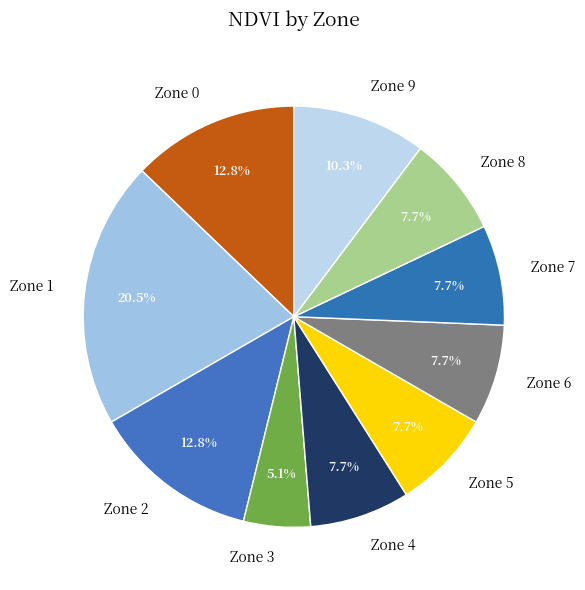

The Zone 3 slice represents 19% of the pie. True or false?

False